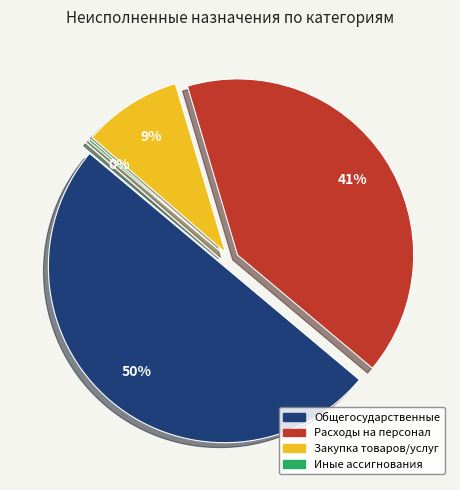

True or false: ОБЩЕГОСУДАРСТВЕННЫЕ ВОПРОСЫ accounts for 63% of the total.

False